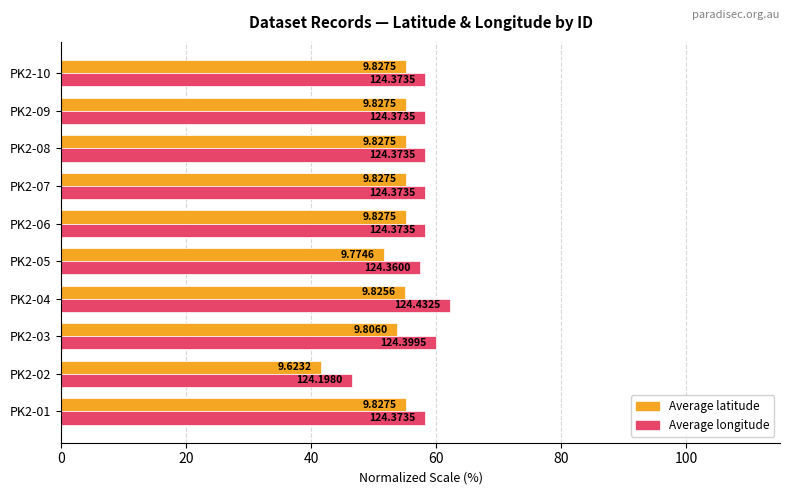

What are all the series names shown in the legend?

Average latitude, Average longitude